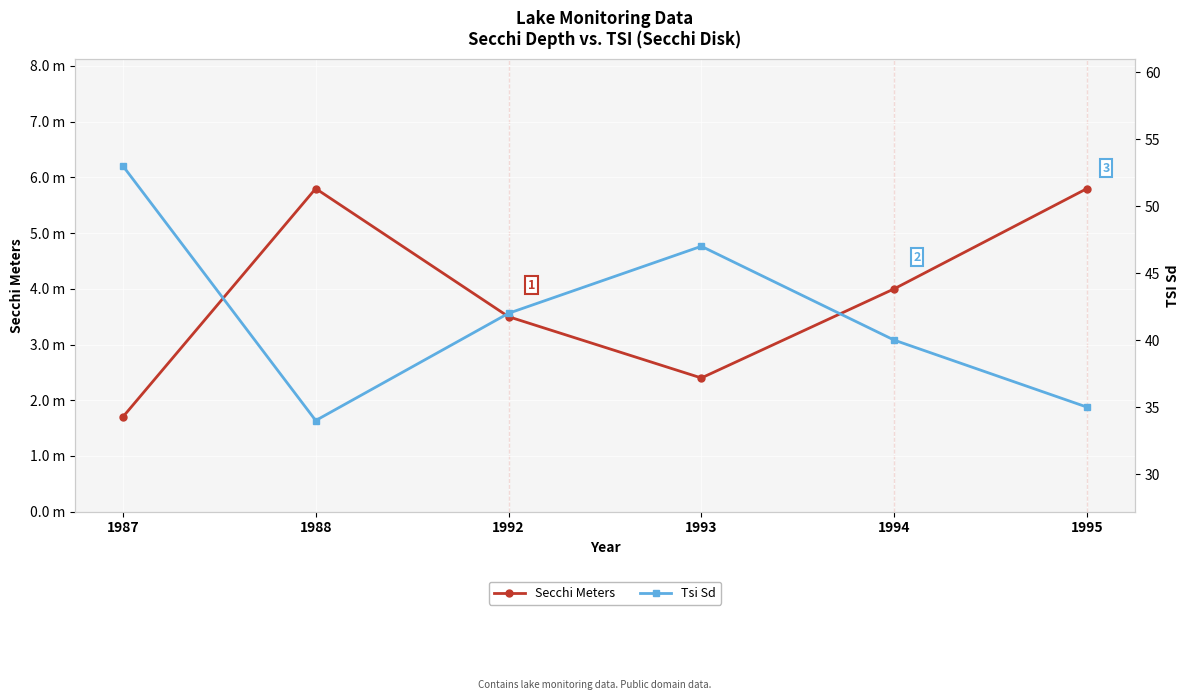

Between 1988 and 1992, which series saw the biggest shift?

Tsi Sd